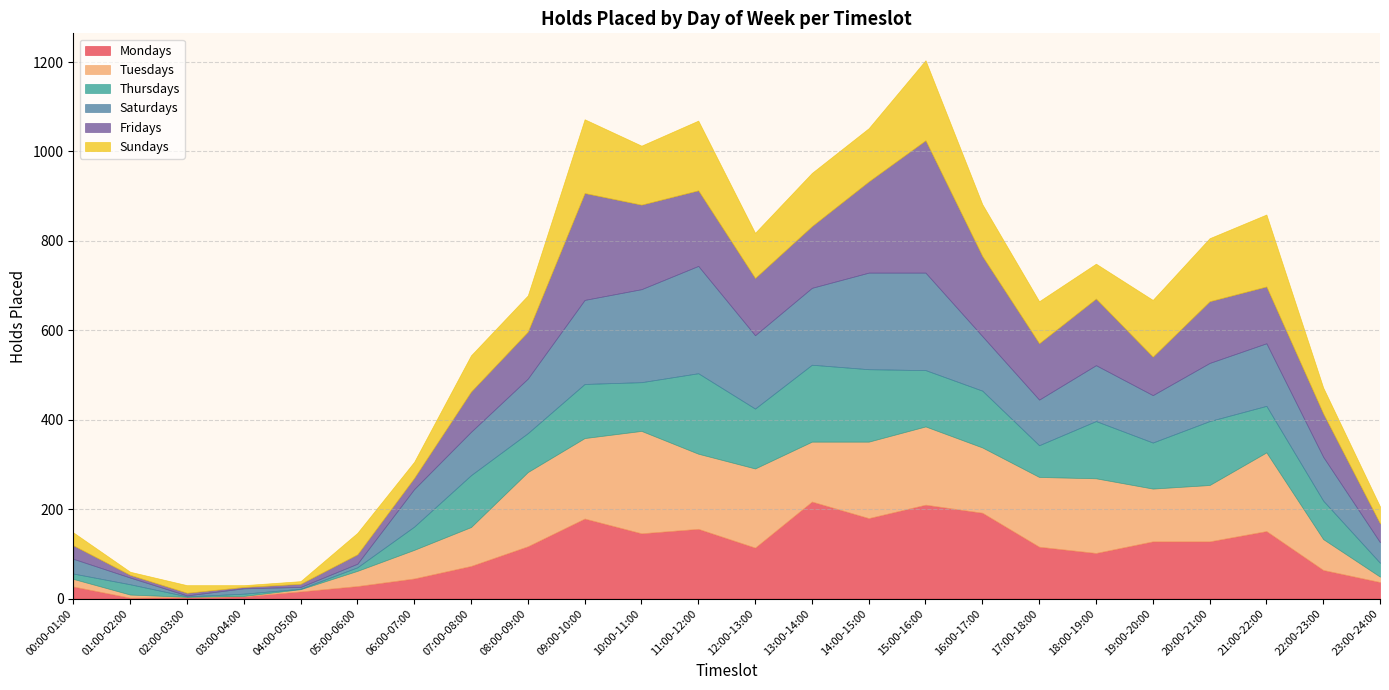

What is the highest value of the Sundays series?

179